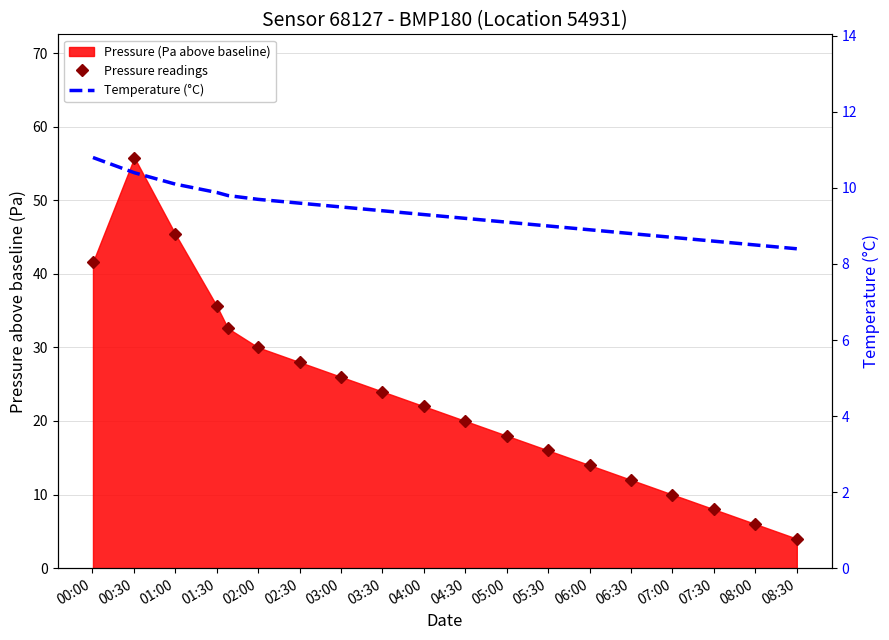

At how many categories does at least one series exceed 51?

1